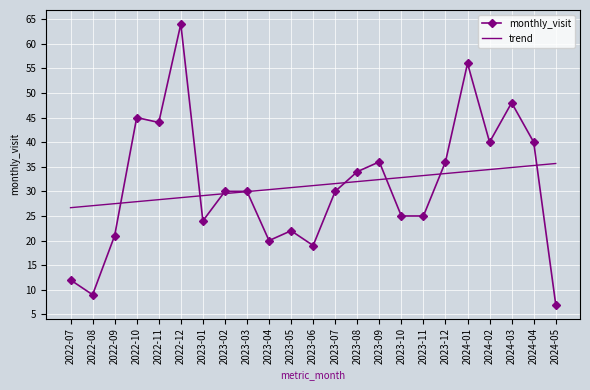

At which category is the sum across all series the highest?

2022-12